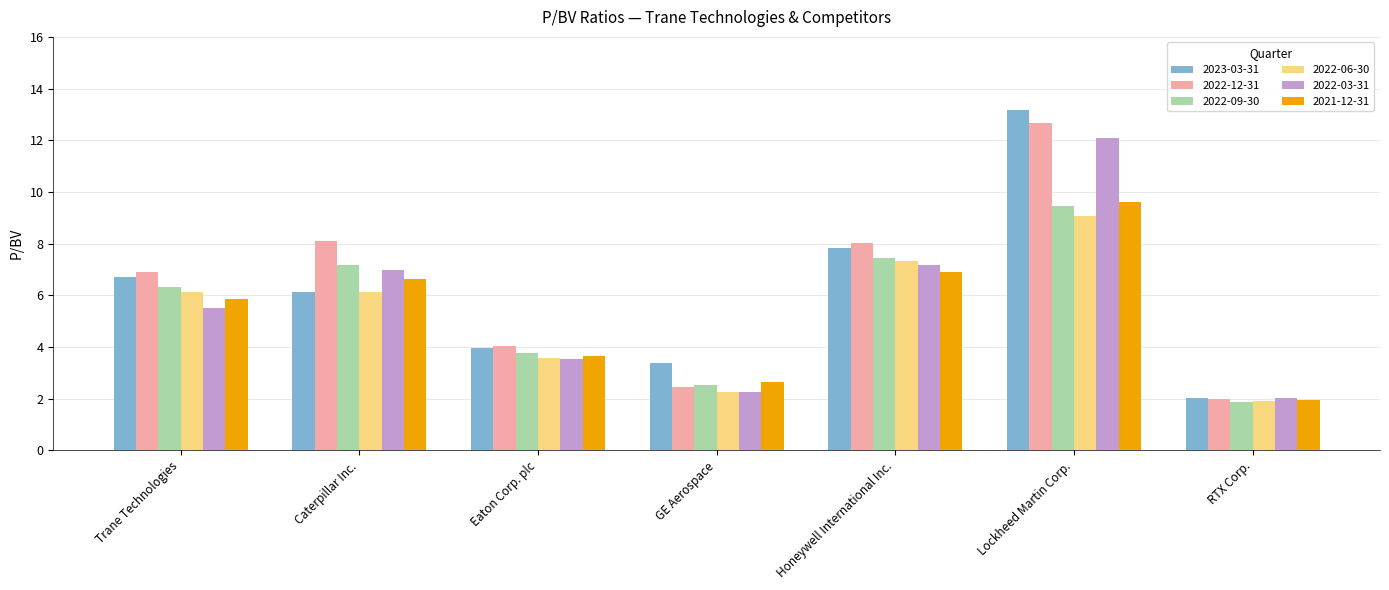

The value of 2022-09-30 at Lockheed Martin Corp. is 6.3. True or false?

False